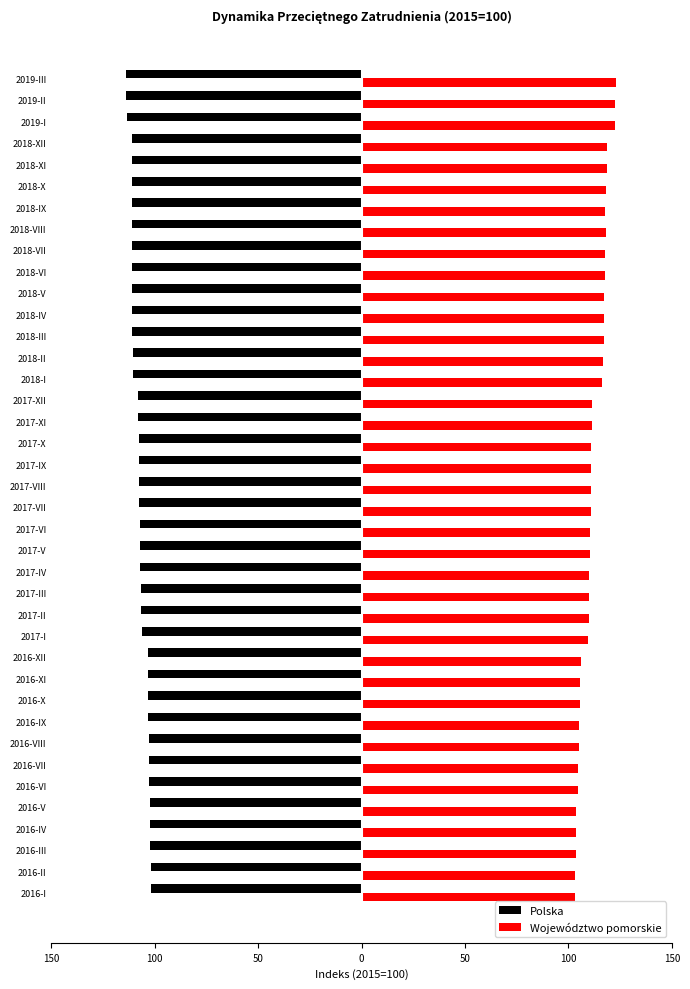

What are all the series names shown in the legend?

Polska, Województwo pomorskie